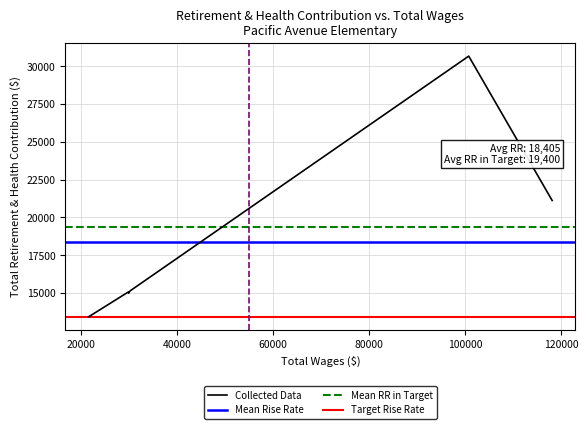

What is the difference between the values at 118066.0 and 29982.0?

6130